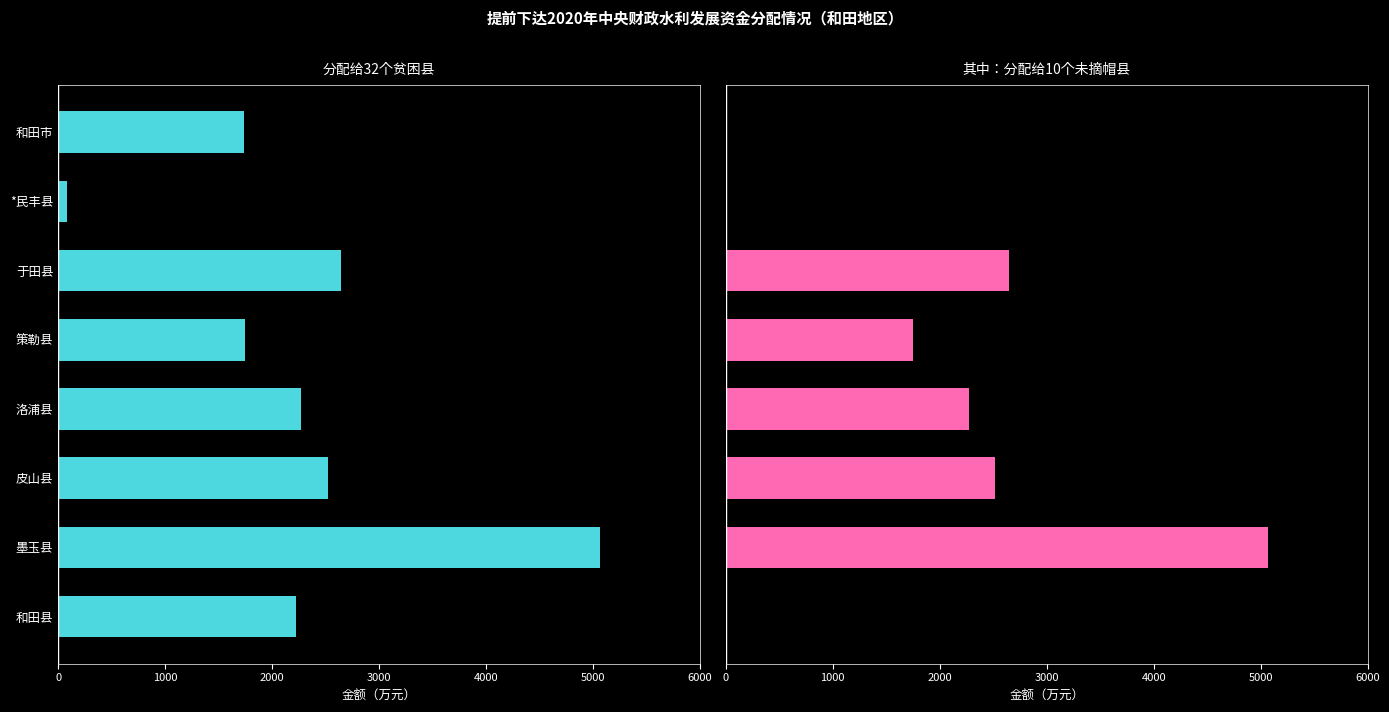

What is the value of the 其中：分配给10个未摘帽县 bar at the 6th from the left?

2643